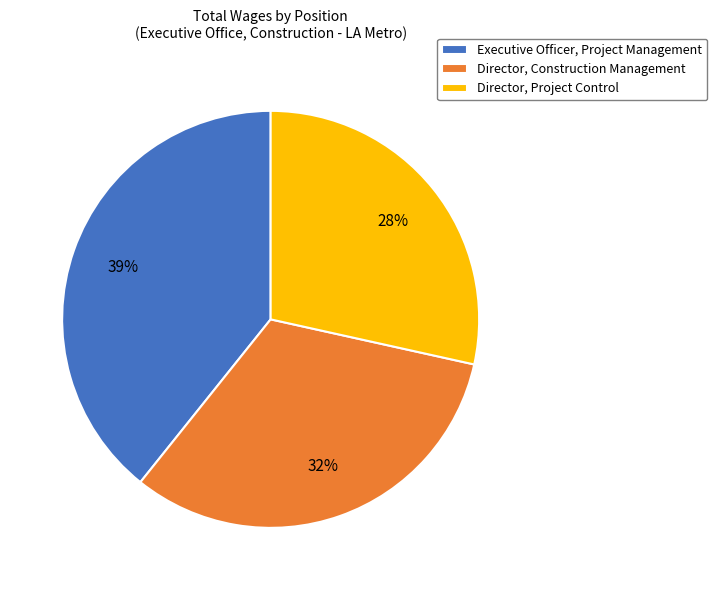

To the nearest percent, what is the difference between the largest and smallest slice percentages?

11%